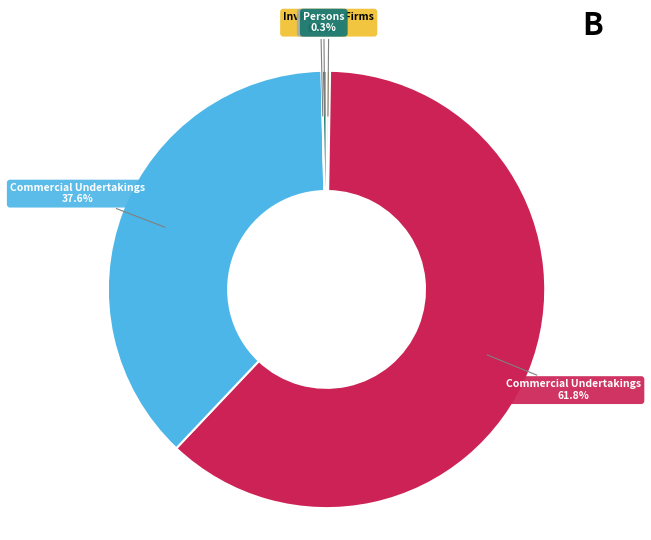

Does any single category account for the majority?

Yes